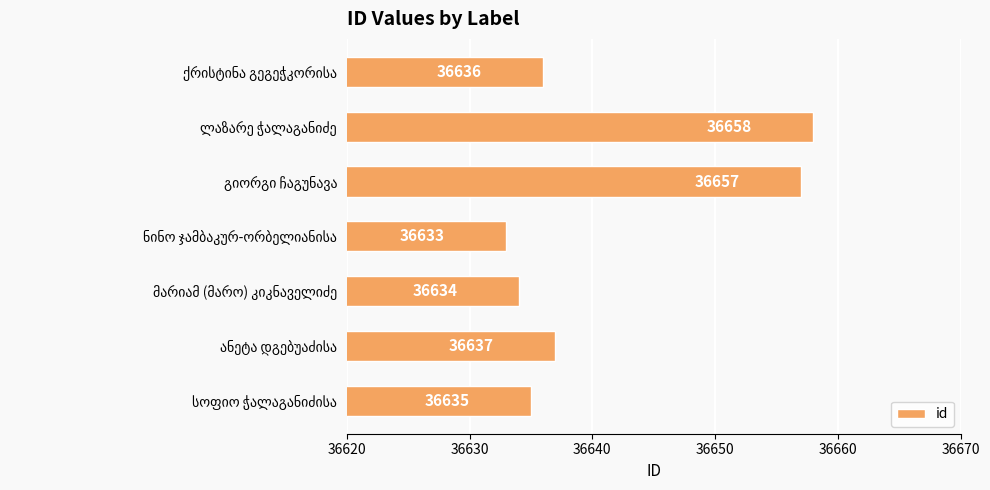

What is the smallest value displayed?

36633